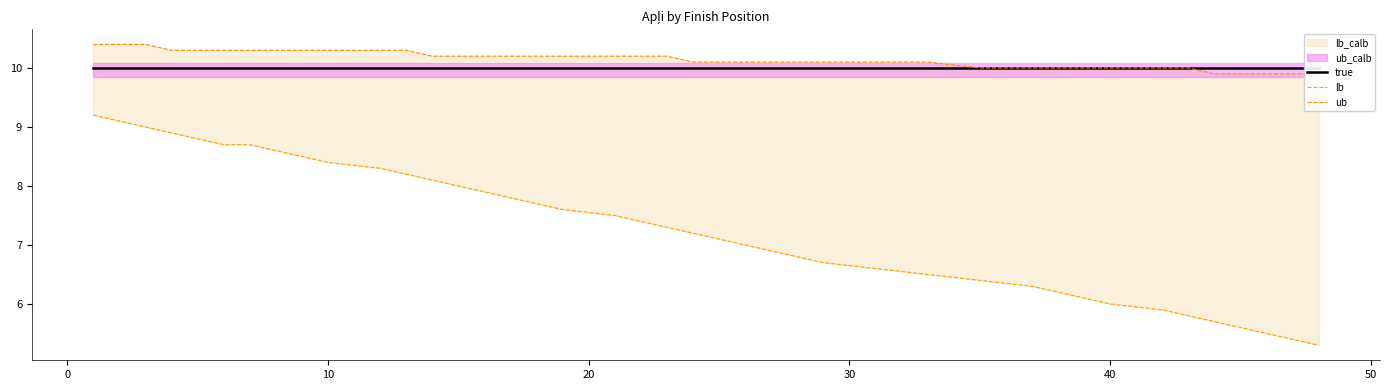

True or false: true and lb intersect in this chart.

False